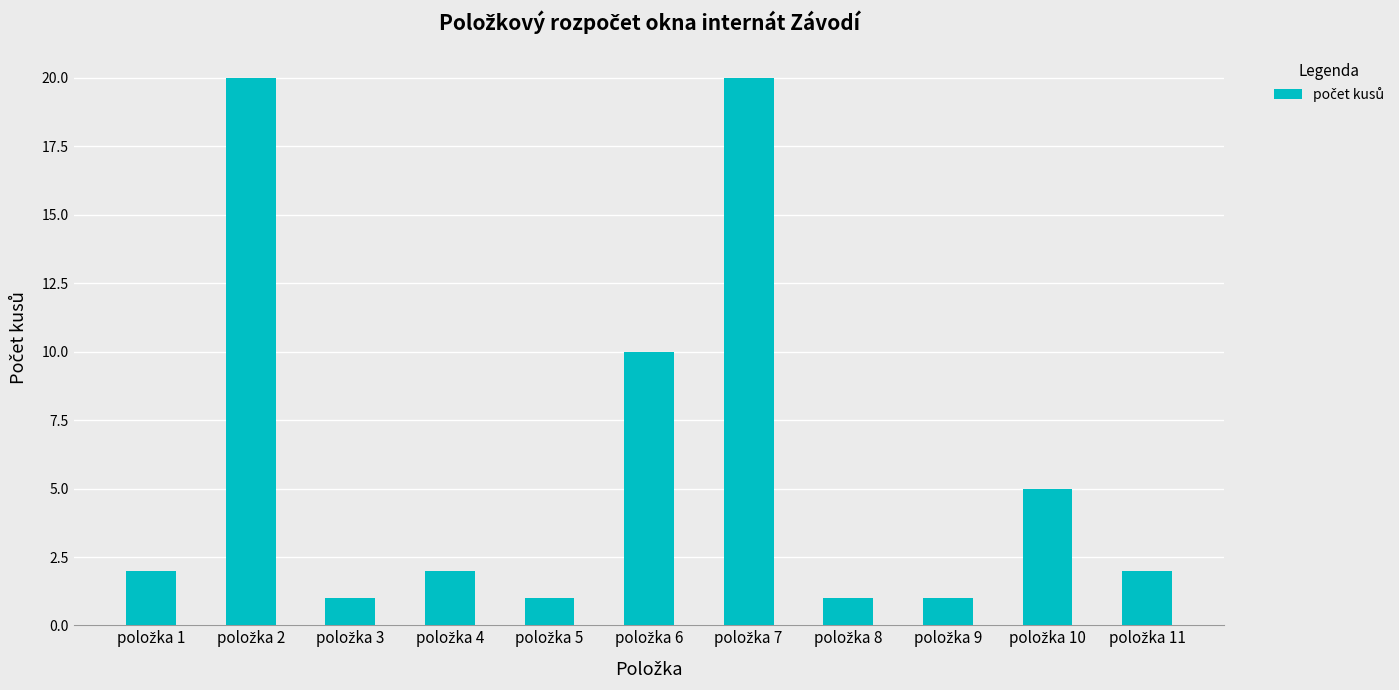

Reading right to left, transcribe all the data shown in this chart.

2	5	1	1	20	10	1	2	1	20	2